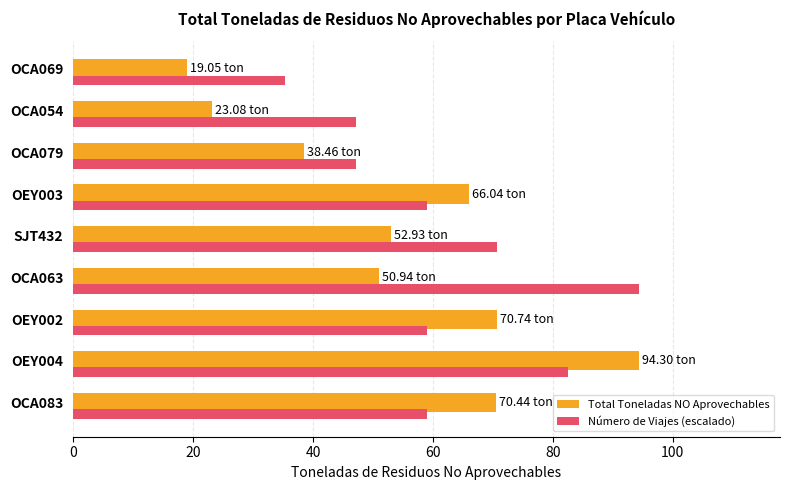

Which series has the widest spread of values?

Total Toneladas NO Aprovechables